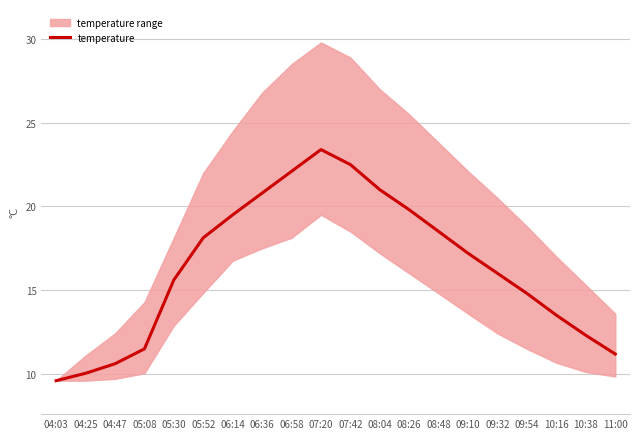

How many lines are shown in the chart?

1